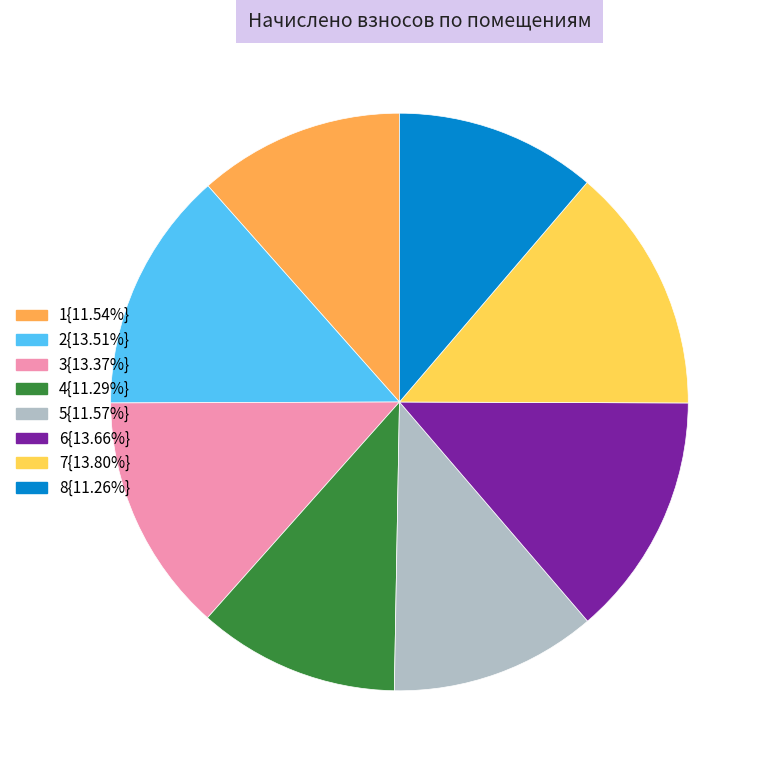

Is the sum of 8{11.26%} and 7{13.80%} greater than half?

No